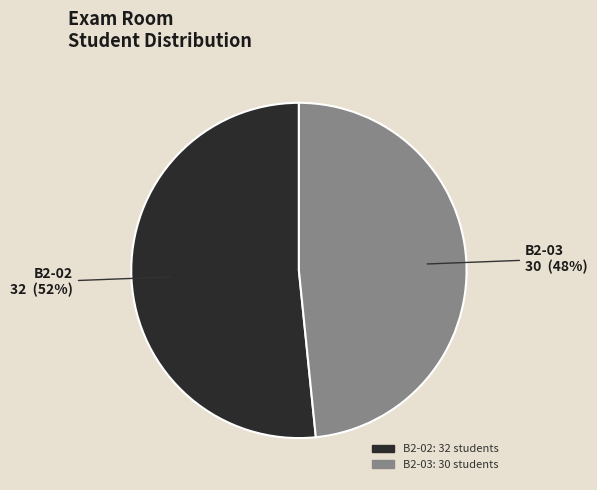

Which category has the smallest portion of the pie?

B2-03